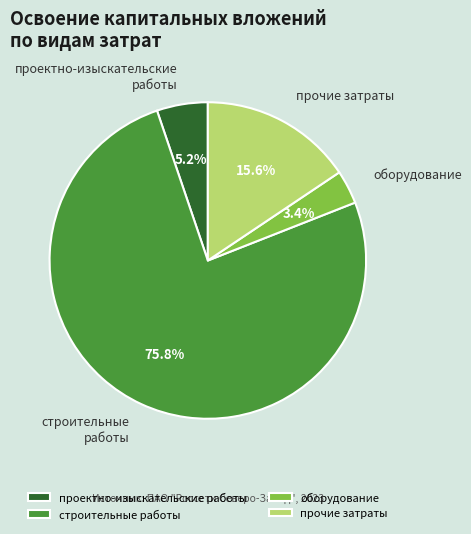

What percentage is the оборудование slice, to the nearest percent?

3%